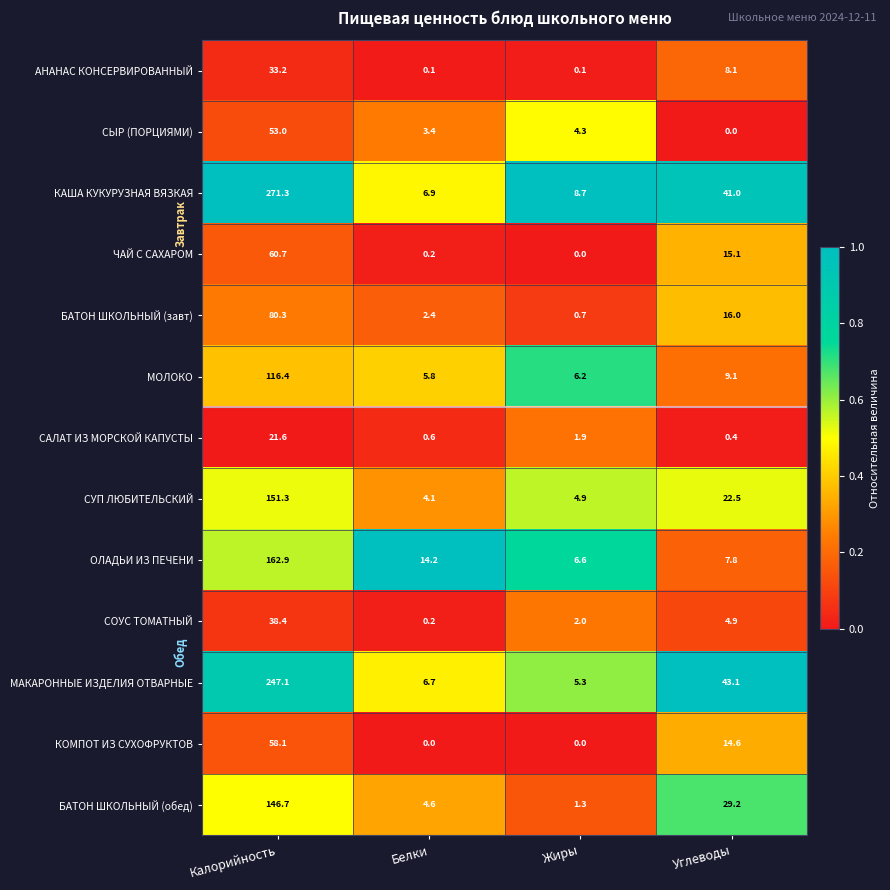

What is the sum of all АНАНАС КОНСЕРВИРОВАННЫЙ values?

41.5